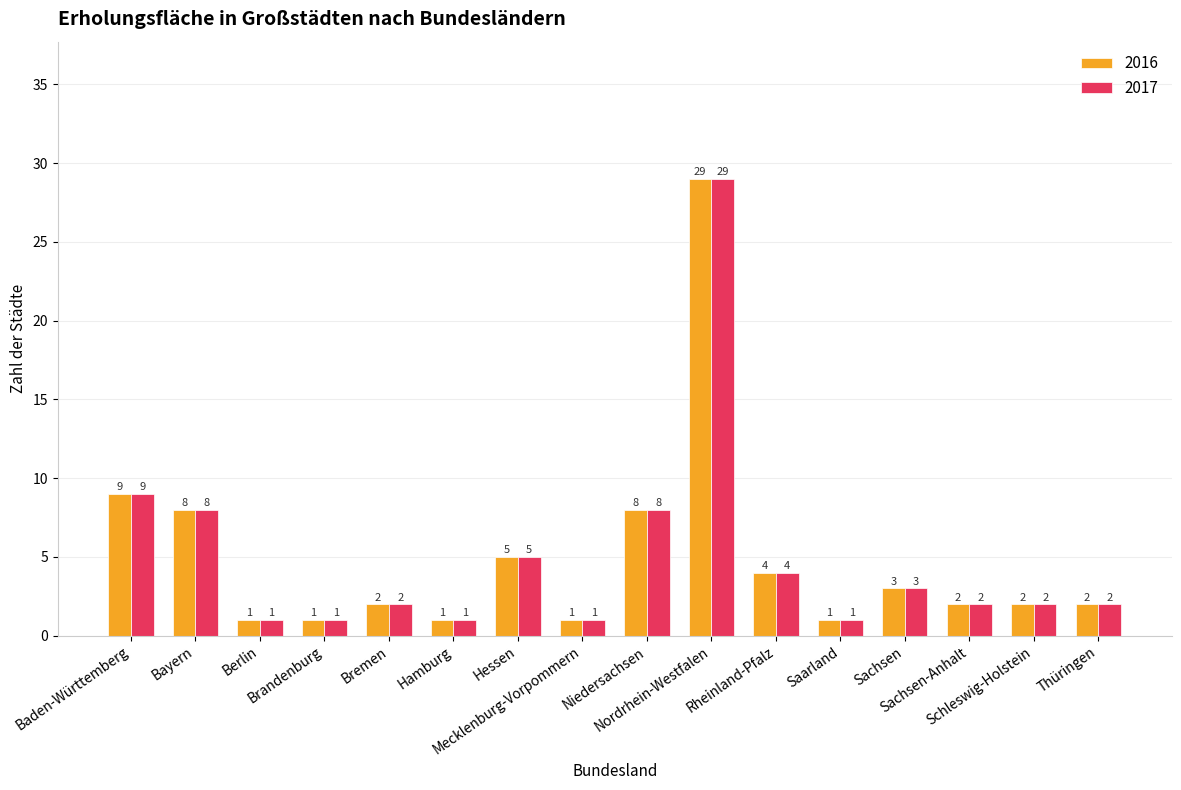

Which category has the highest value across all series?

Nordrhein-Westfalen